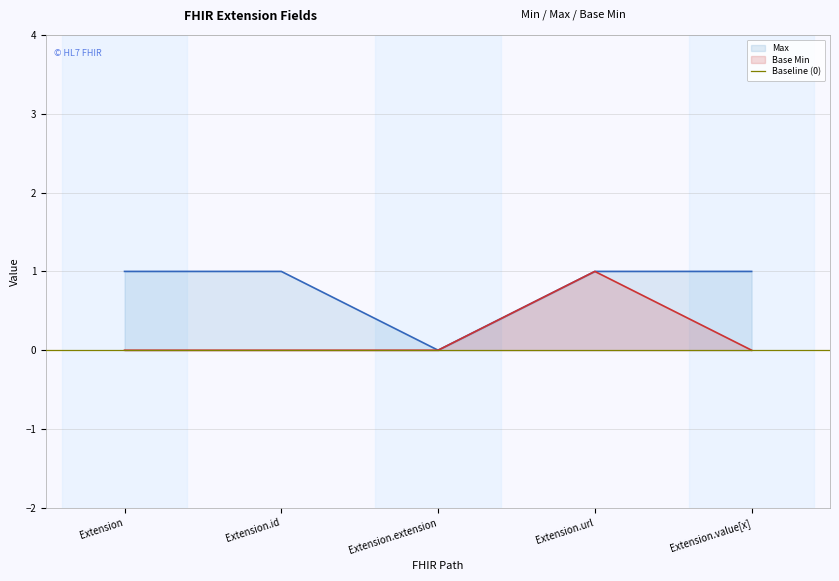

Count the Max values in the range 1 to 2.

4